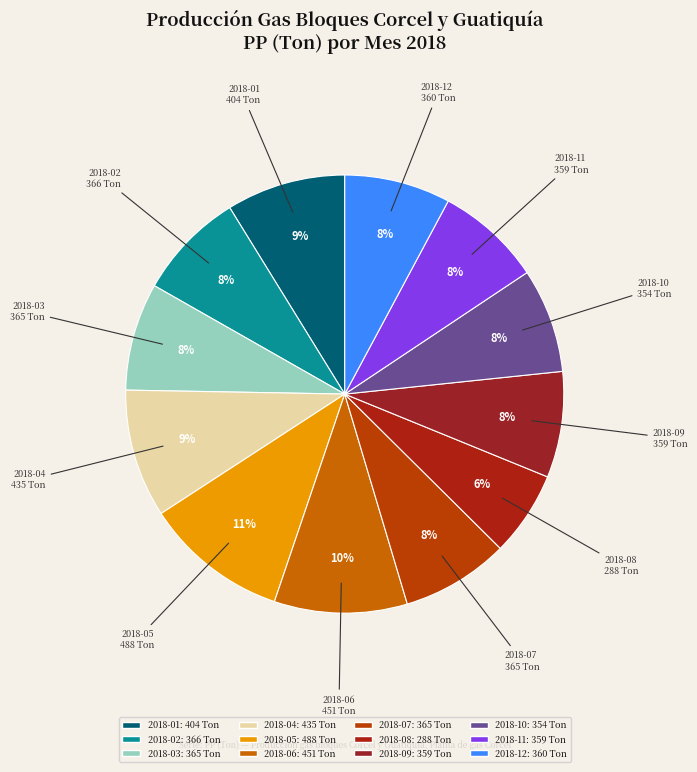

To the nearest percent, what portion does 2018-04 represent?

9%